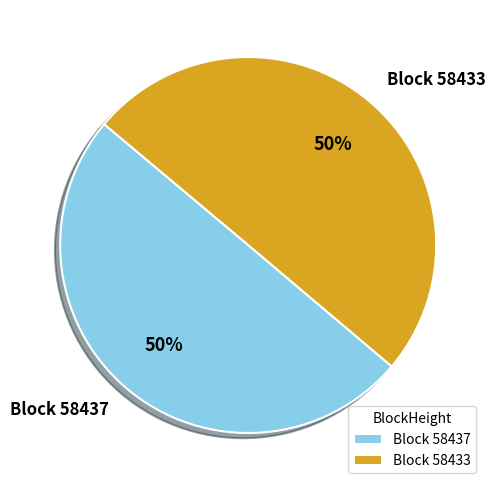

To the nearest percent, what is the average slice percentage?

50%